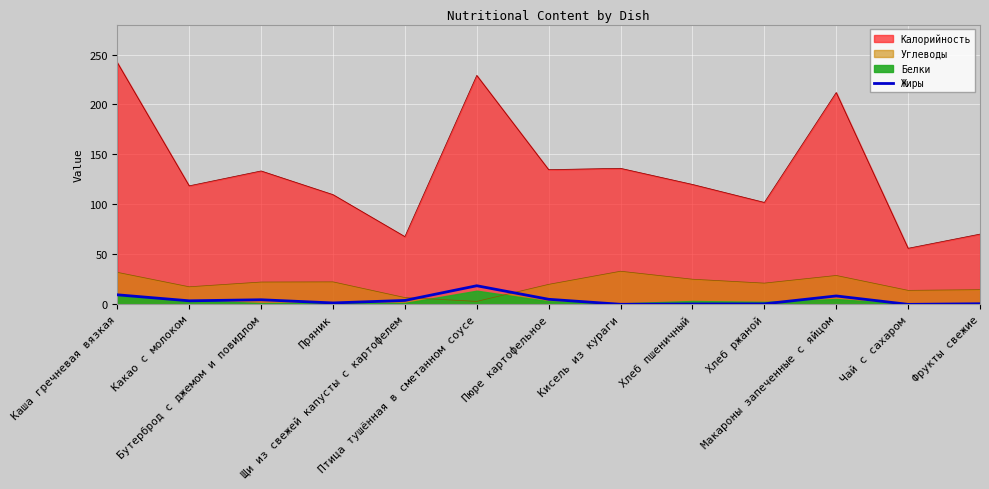

True or false: Калорийность and Жиры cross at least once.

False